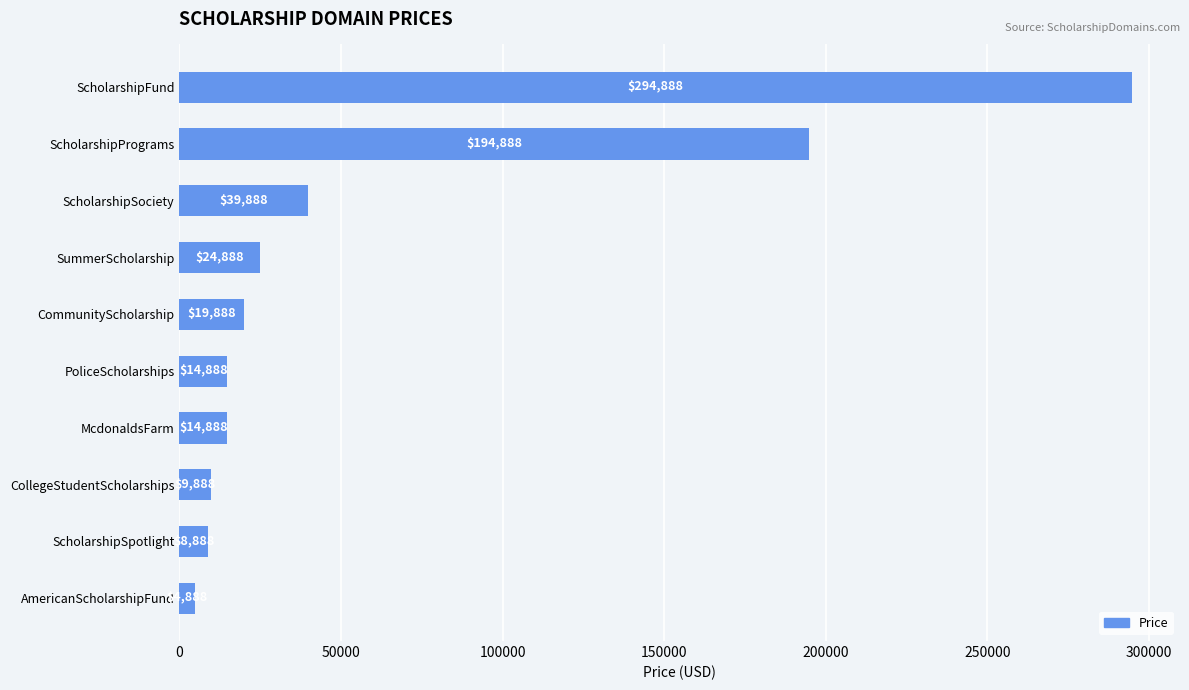

What is the maximum value shown in the chart?

294888